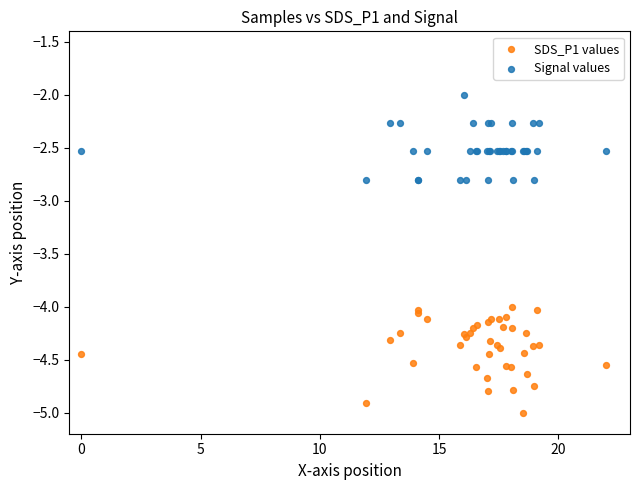

Which series contains the lowest Y value?

SDS_P1 values